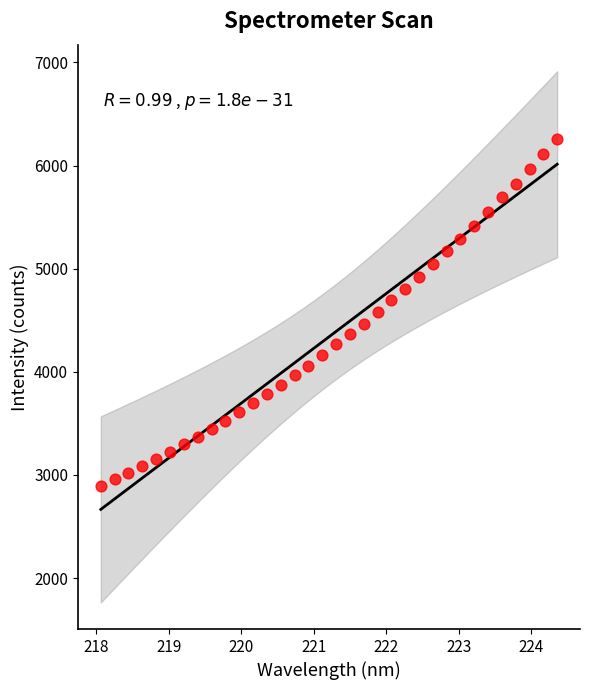

What is the range of Y values (max minus min)?

3362.8